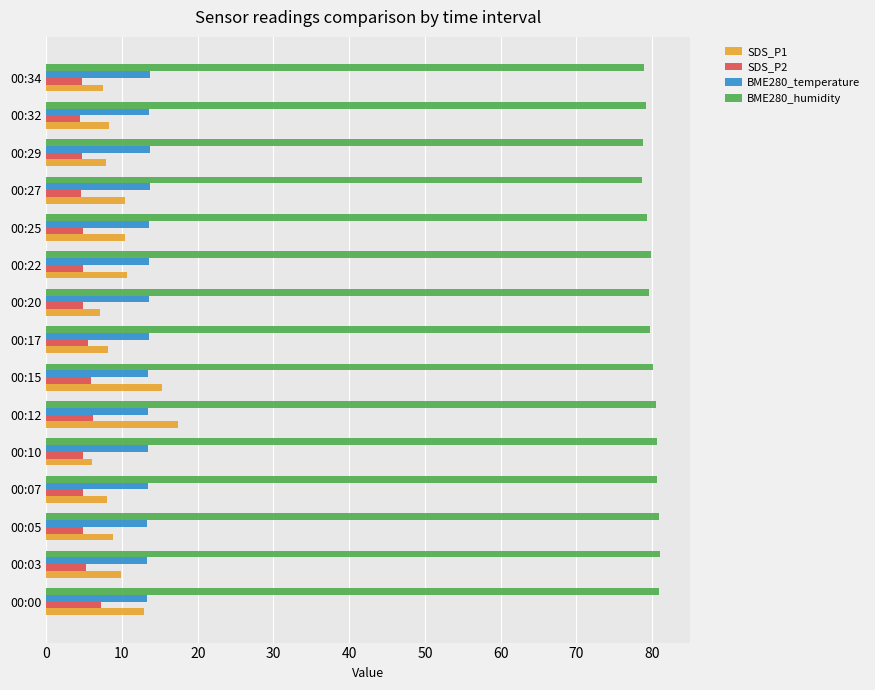

What is the maximum value shown in the chart?

81.0